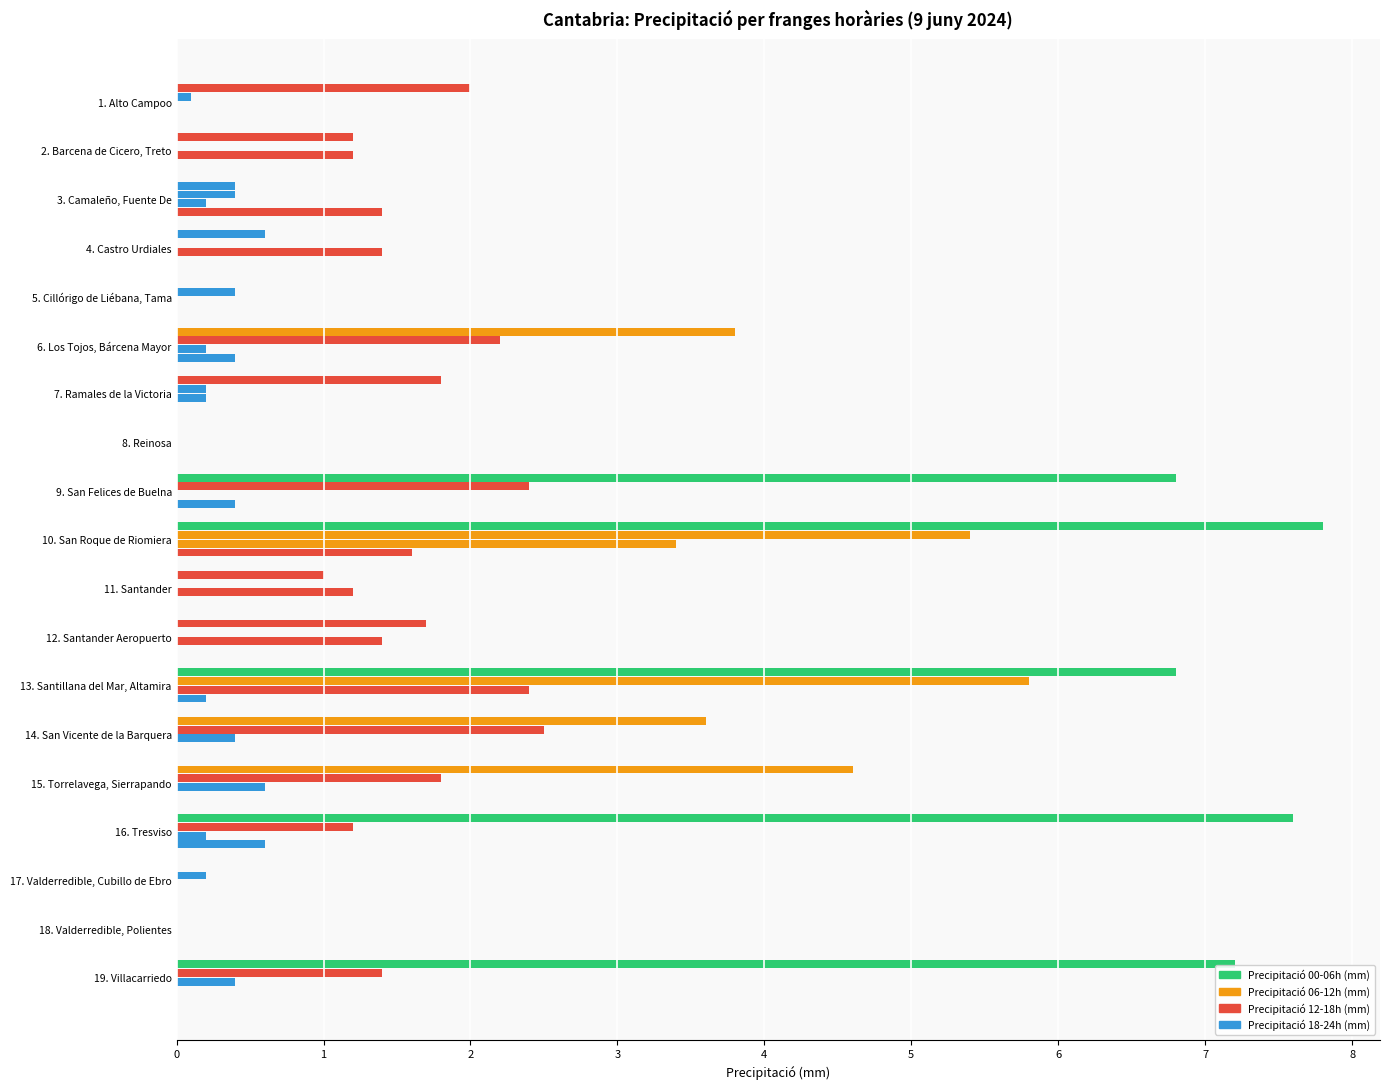

Count the number of data series in this chart.

4